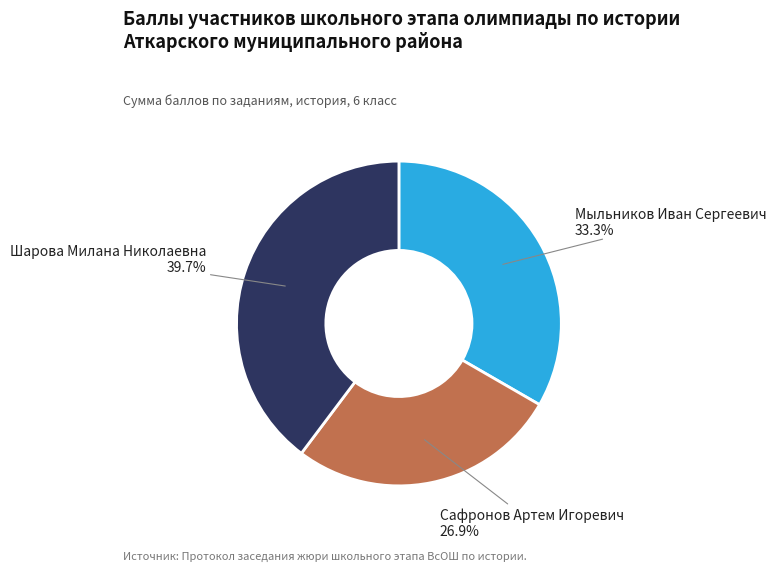

How many segments does this pie chart have?

3